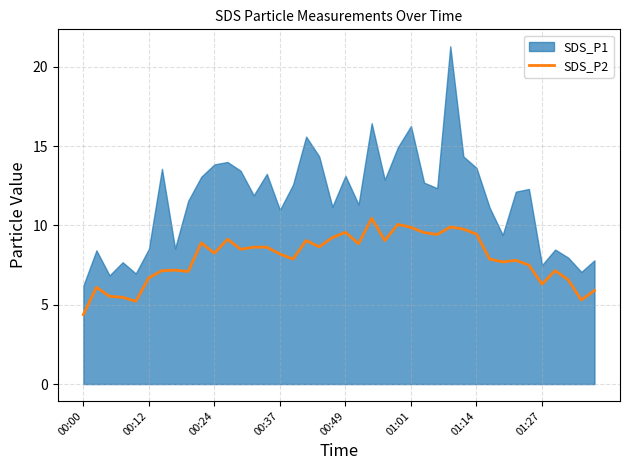

What is the lowest value of the SDS_P2 series?

4.4